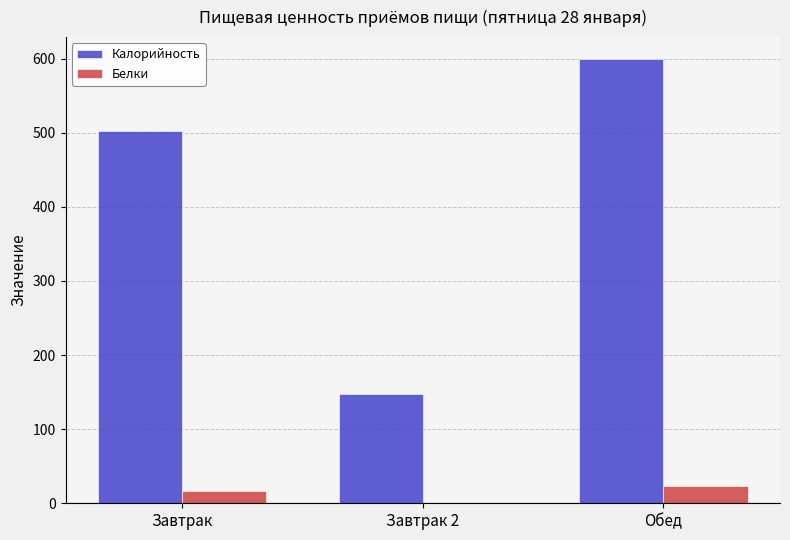

At which label is Калорийность closest to 373?

Завтрак